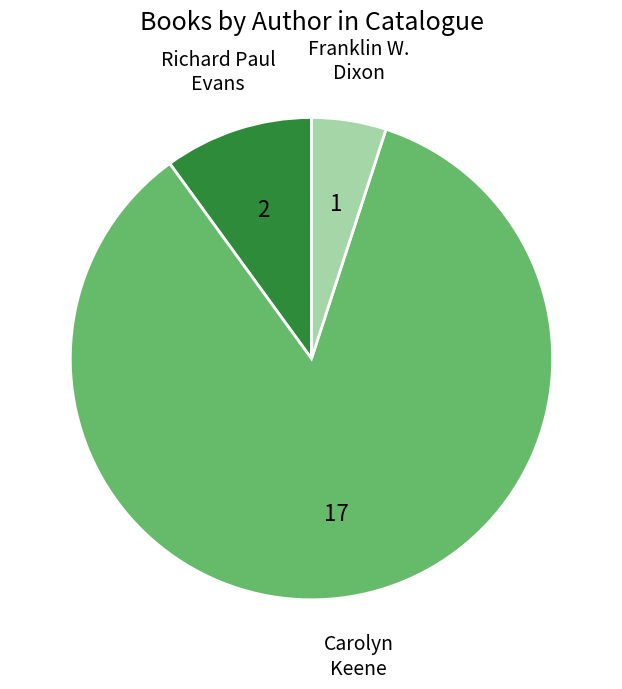

Approximately how many times larger is the value at Richard Paul Evans compared to Franklin W. Dixon?

2.0